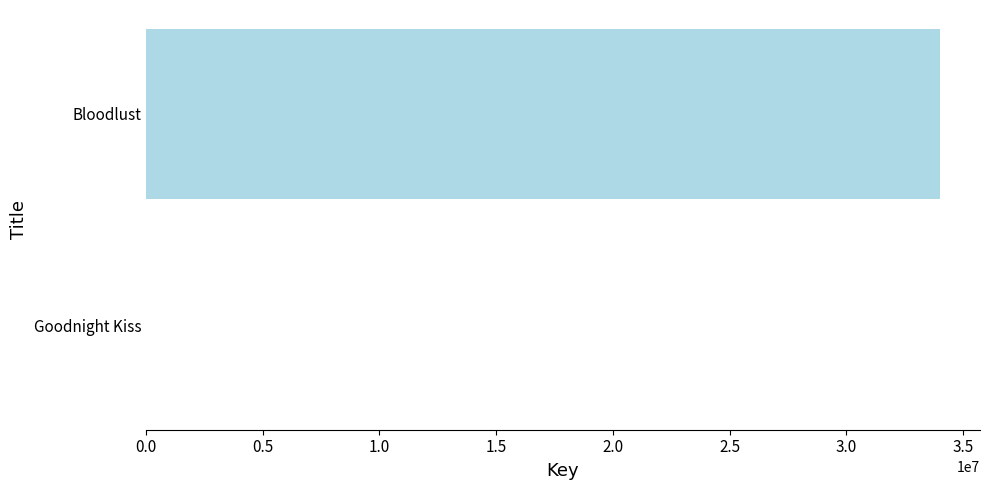

What is the sum of all values?

34032953